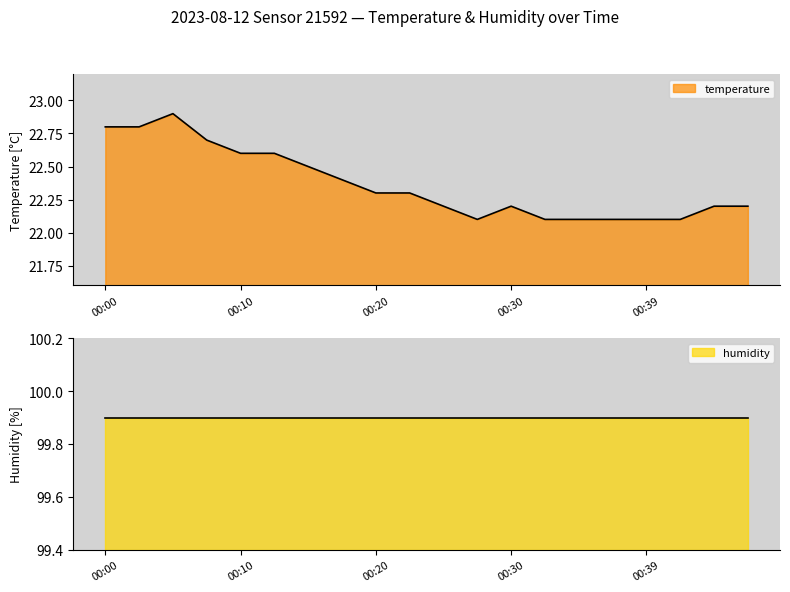

Where is the first local minimum?

00:27